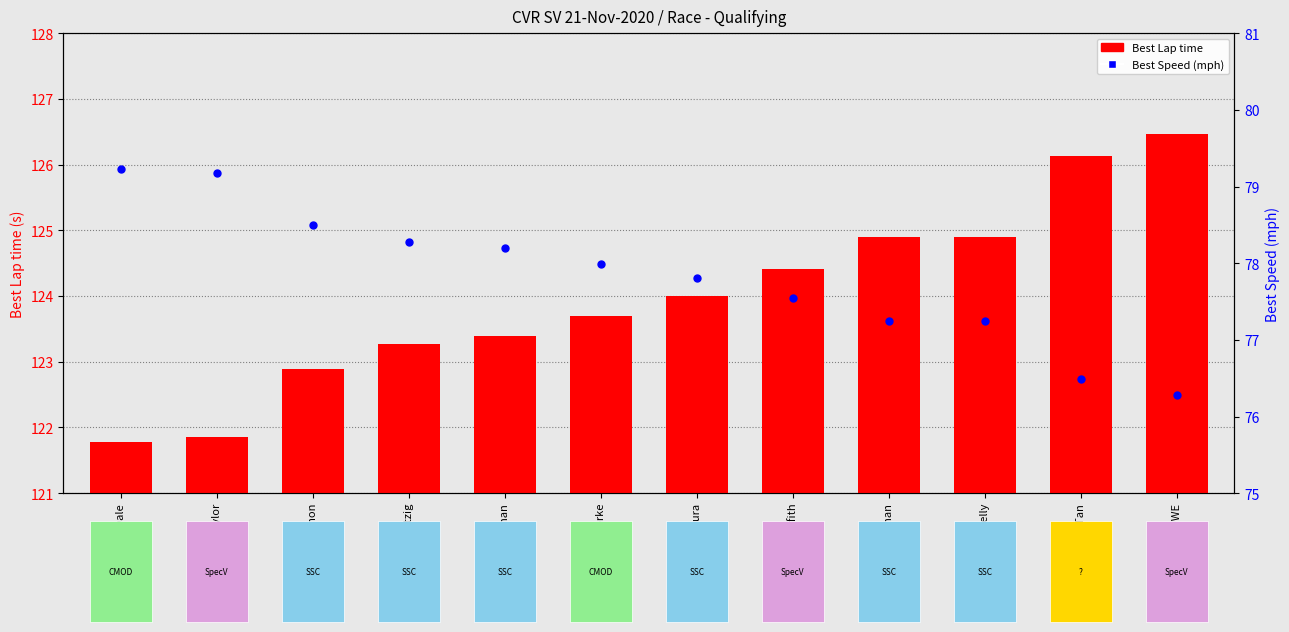

At how many categories does at least one series exceed 1?

12